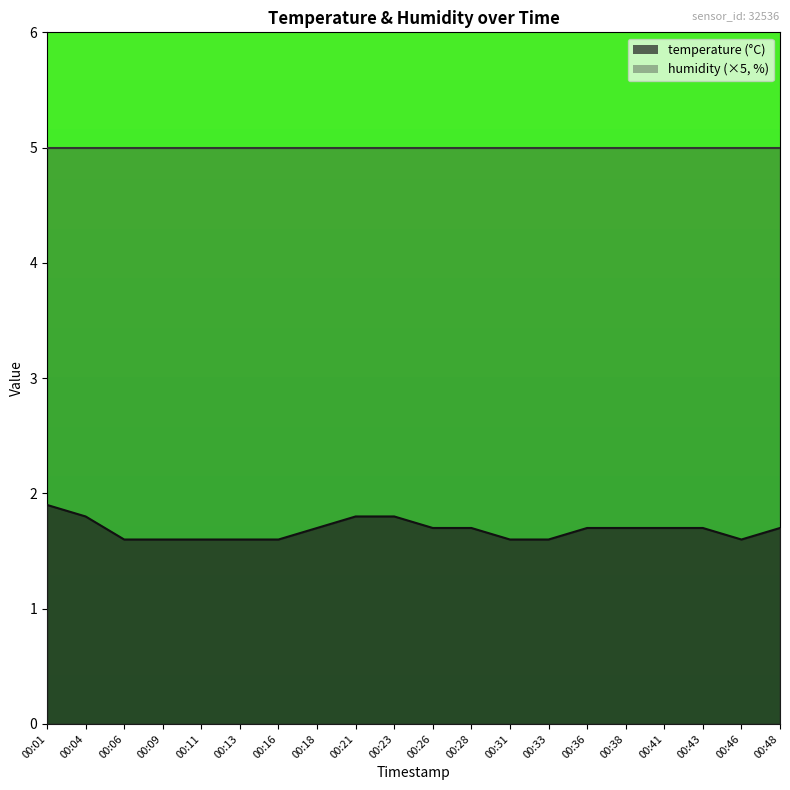

What is the average value of the temperature_line series?

1.7